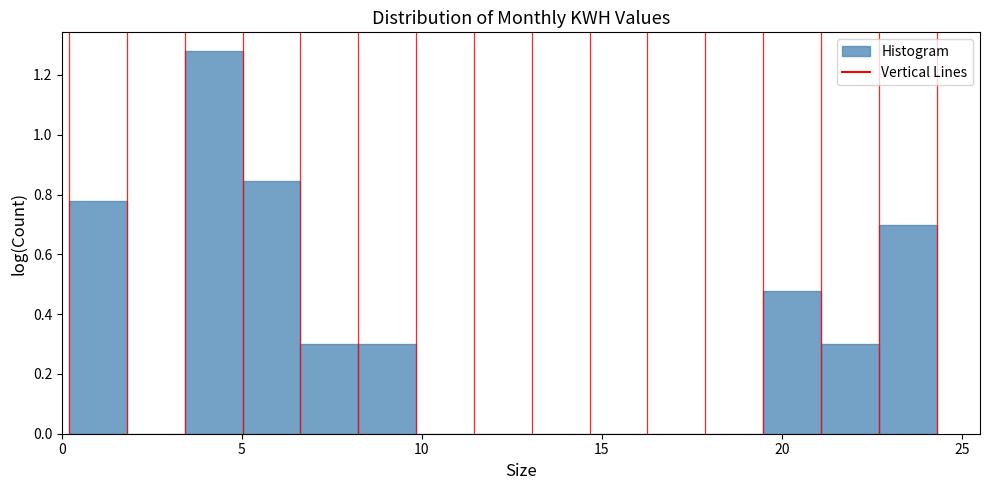

Read against the x-axis, roughly where is the centre of the tallest bar?

4.0